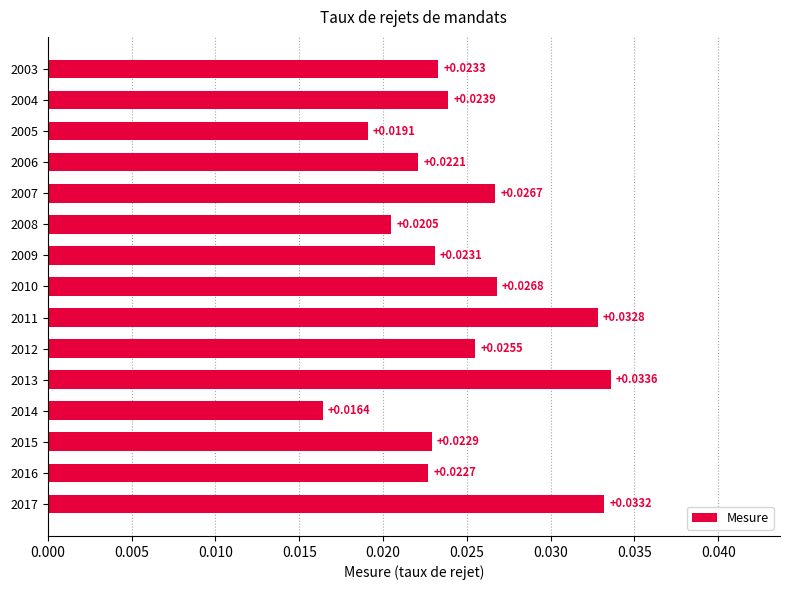

At which category does the chart reach its minimum across all series?

2014